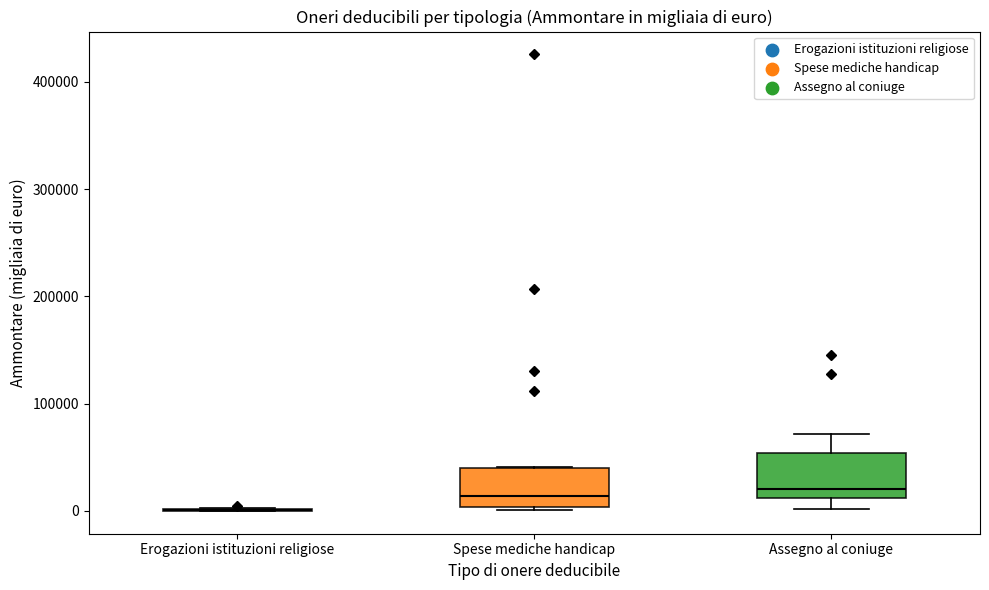

Reading left to right, read every box against the y-axis: the position of its median line, the range the box covers, and the ends of its whiskers. The values are not printed on the chart, so give them approximately, as read against the axis.

Erogazioni istituzioni religiose: box collapsed to a line at 0, whiskers 0 to 0
Spese mediche handicap: median 10000, box 0 to 40000, whiskers 0 to 40000
Assegno al coniuge: median 20000, box 10000 to 50000, whiskers 0 to 70000